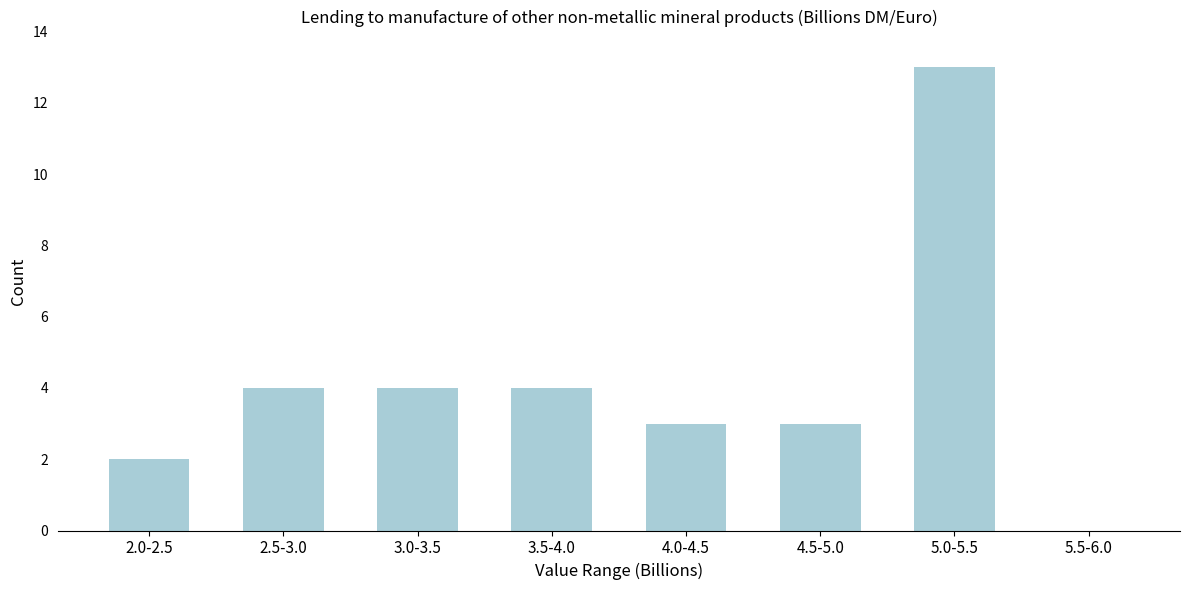

Reading left to right, transcribe all the data shown in this chart.

2.0-2.5=2	2.5-3.0=4	3.0-3.5=4	3.5-4.0=4	4.0-4.5=3	4.5-5.0=3	5.0-5.5=13	5.5-6.0=0